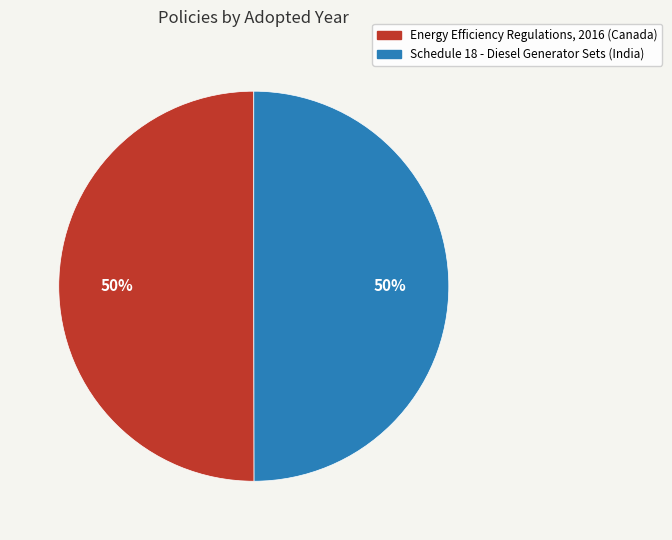

Do Schedule 18 - Diesel Generator Sets (India) and Energy Efficiency Regulations, 2016 (Canada) together represent more than half of the pie?

Yes